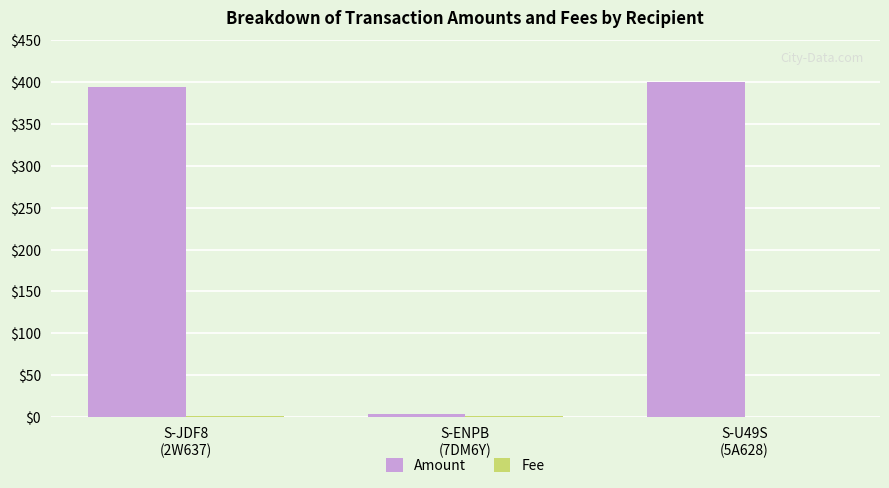

How many groups of bars are there?

3